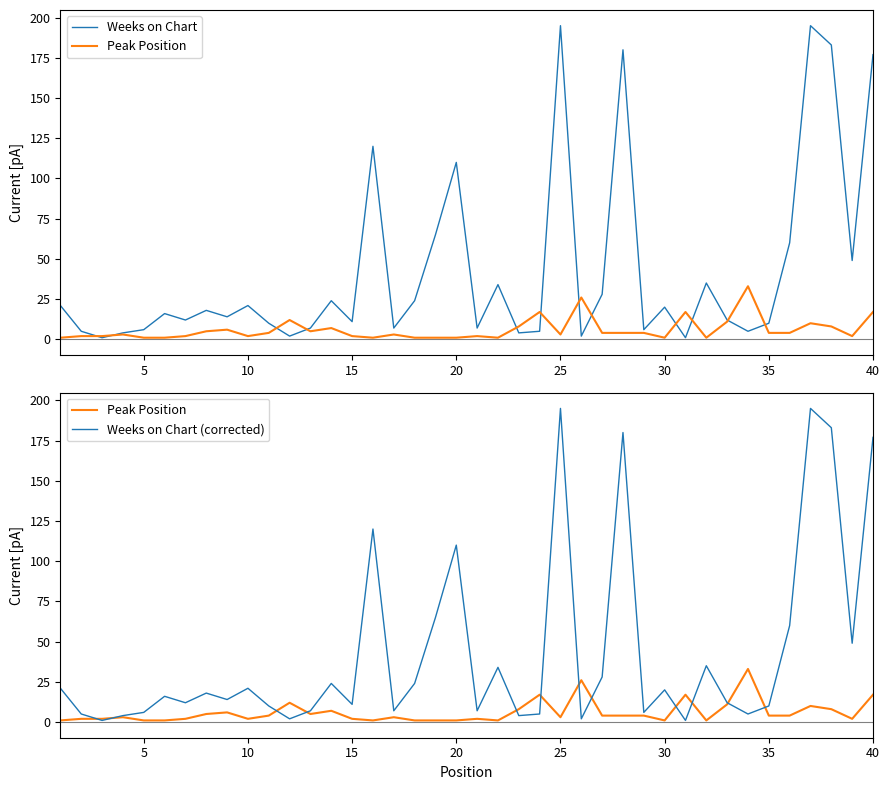

True or false: Weeks on Chart has a value of 11 at 12.

False